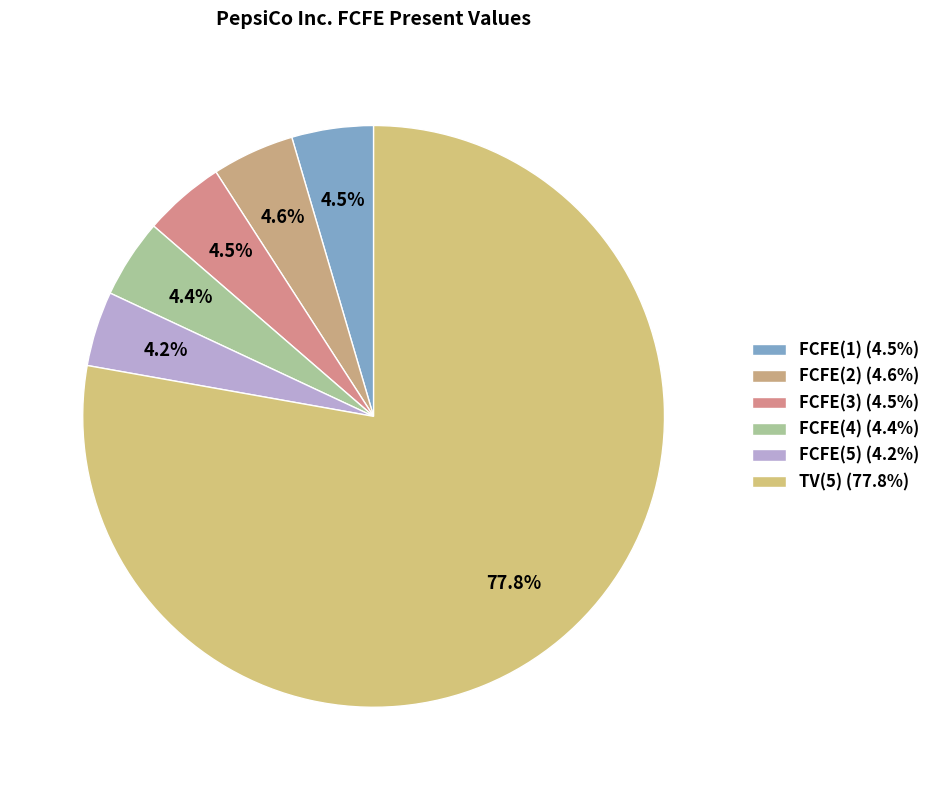

Count the number of slices in the pie.

6